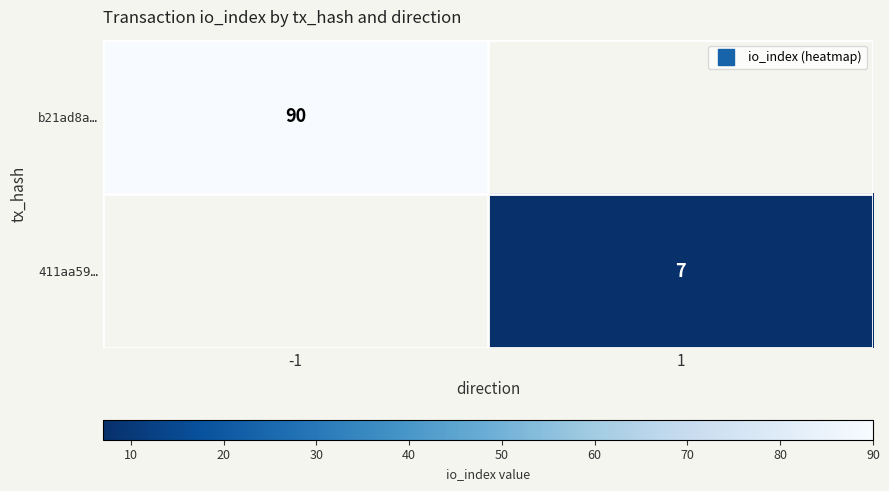

The value of 411aa59… at 1 is 7.0. True or false?

True